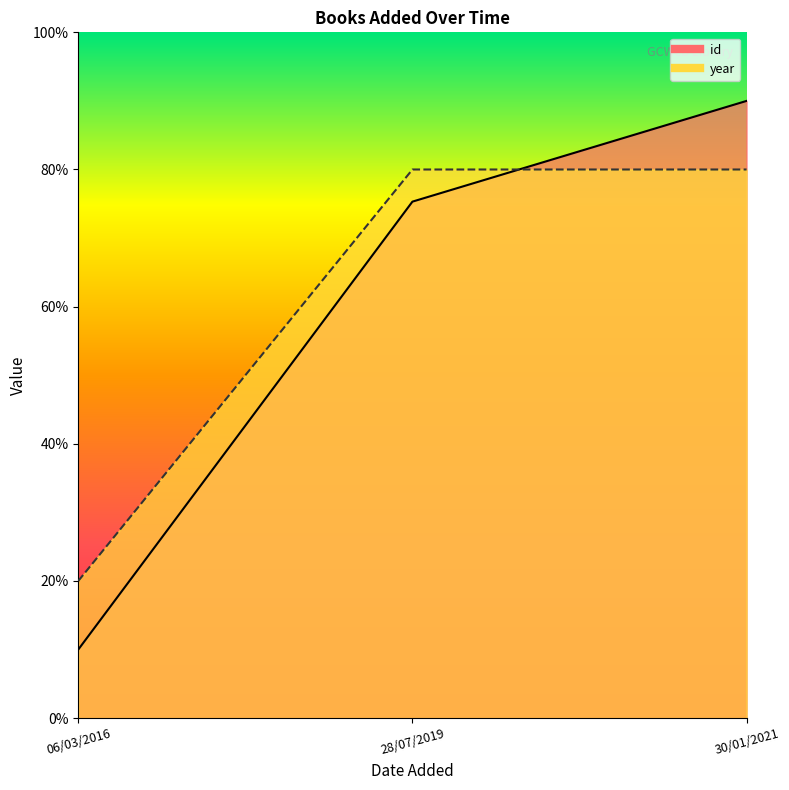

How many data points in year are above 79?

2